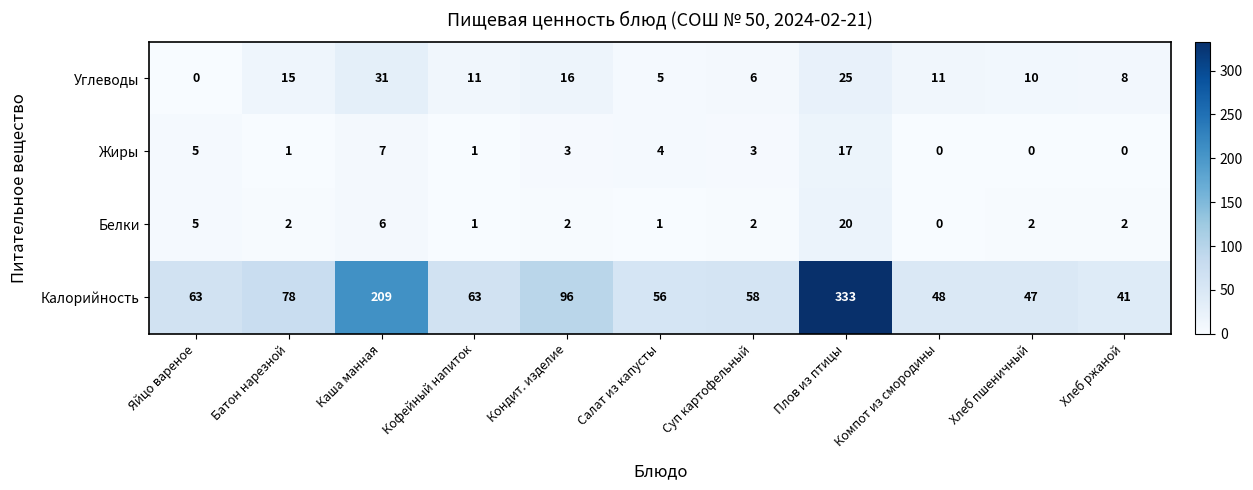

What value does the Углеводы series have at Салат из капусты, to the nearest 5?

5